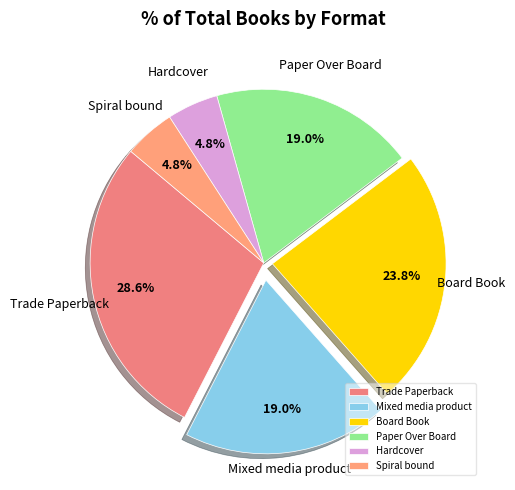

Which has a higher value, Board Book or Mixed media product?

Board Book